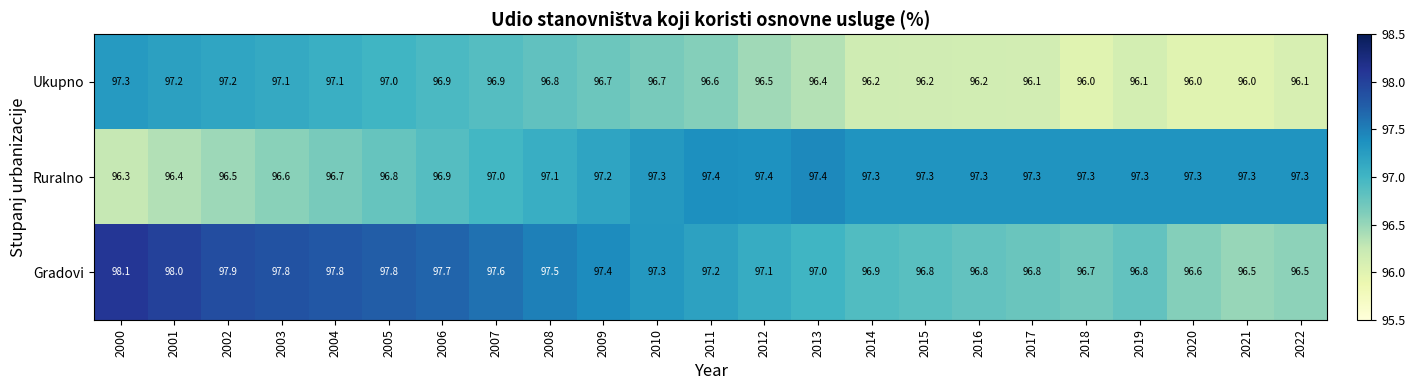

What is the sum of all Ukupno values?

2221.3